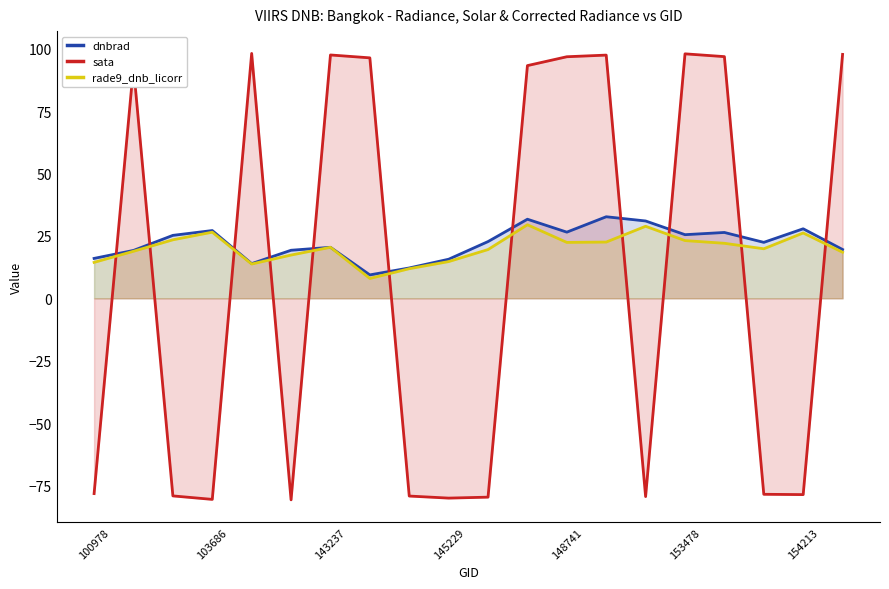

Is it true that rade9_dnb_licorr equals 4.4 at 145229?

False